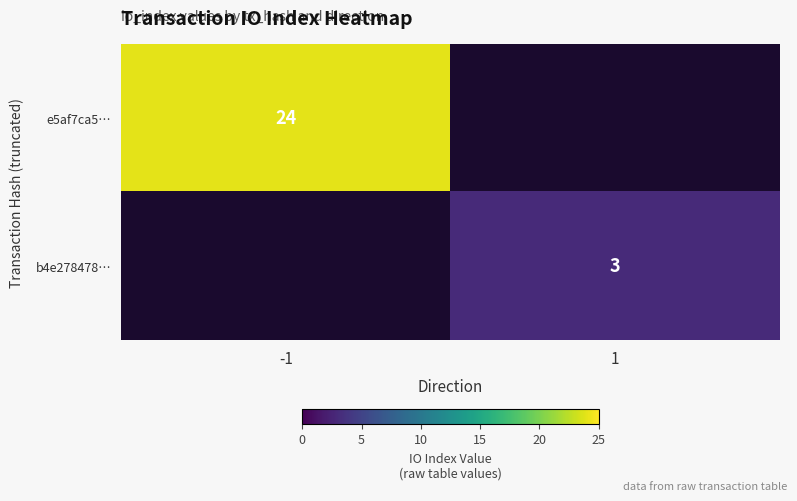

Is the value of b4e278478… at 1 greater than the value of e5af7ca5… at -1?

No